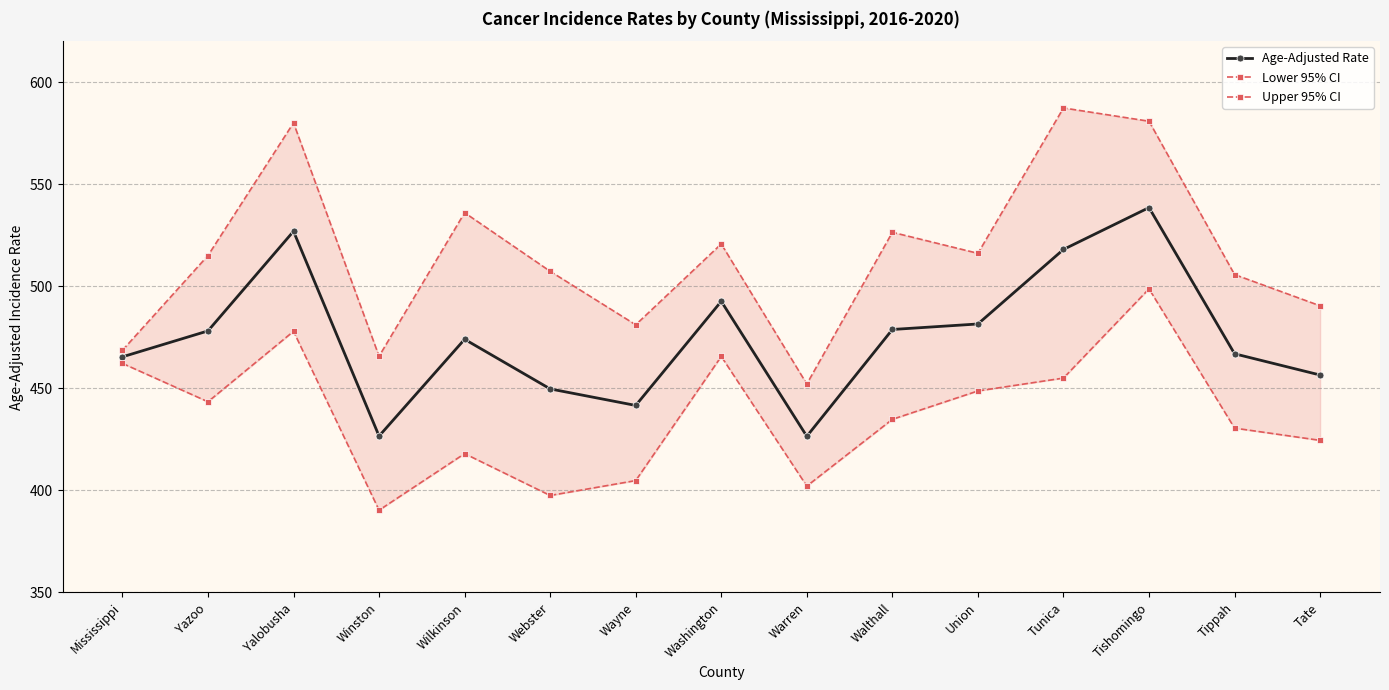

What is the greatest value displayed?

587.3